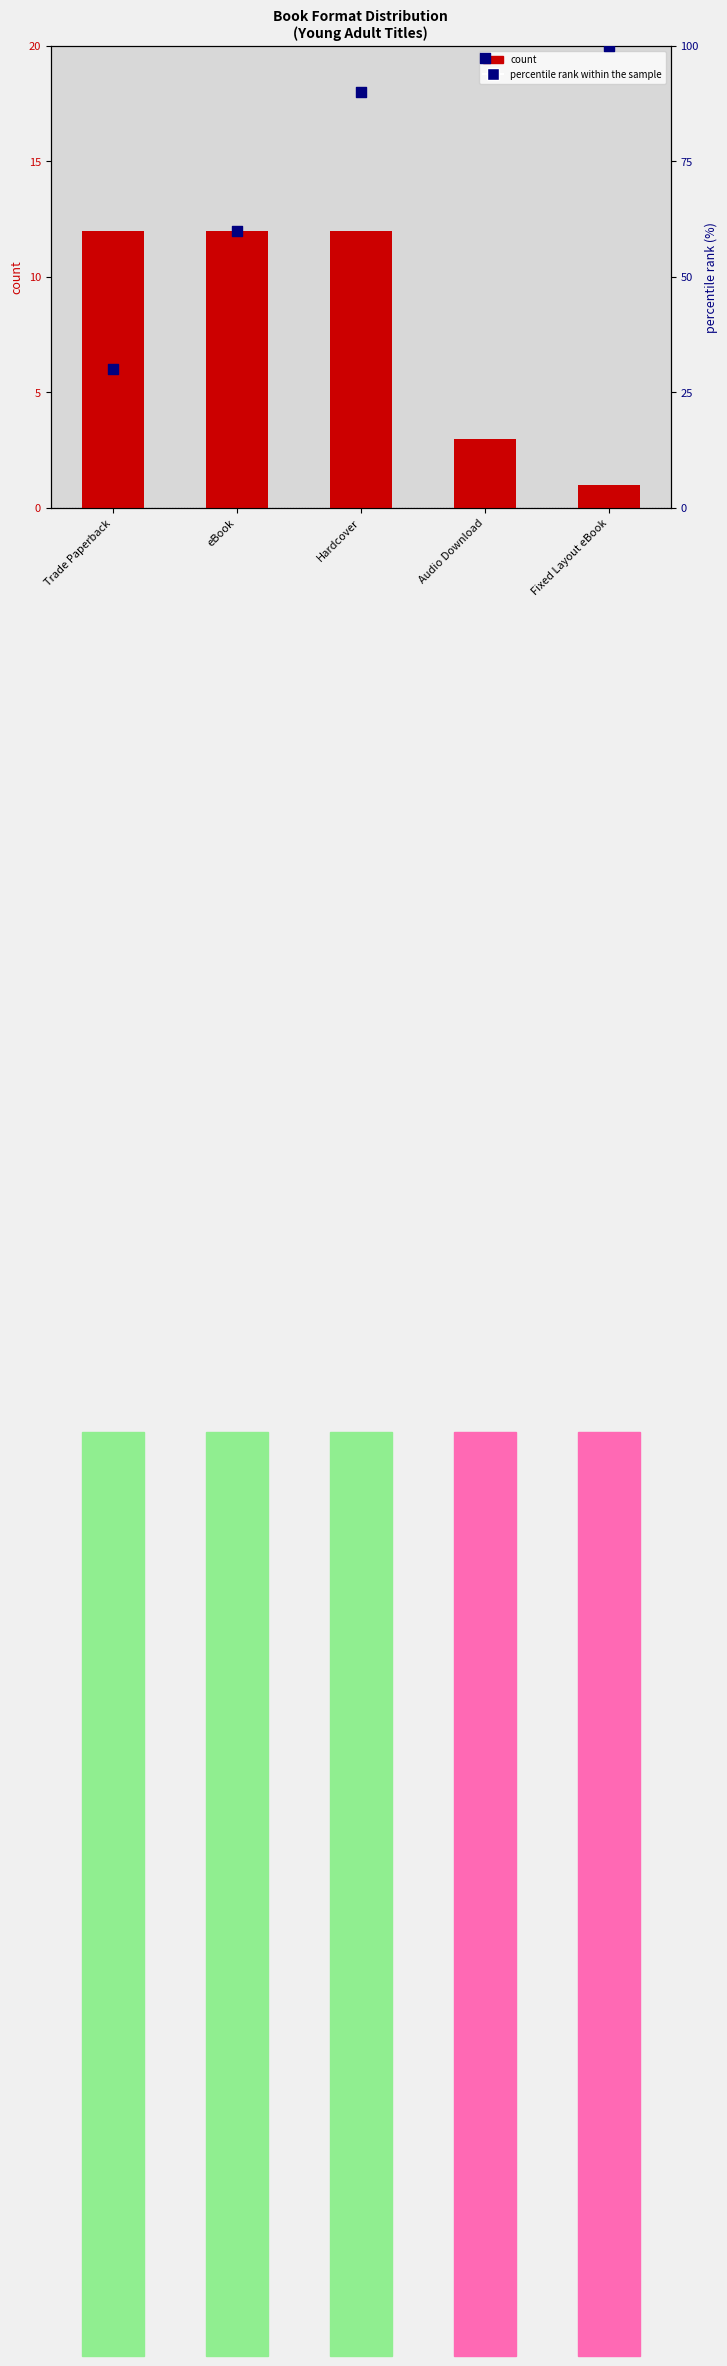

Which series contains the highest Y value?

percentile rank within the sample